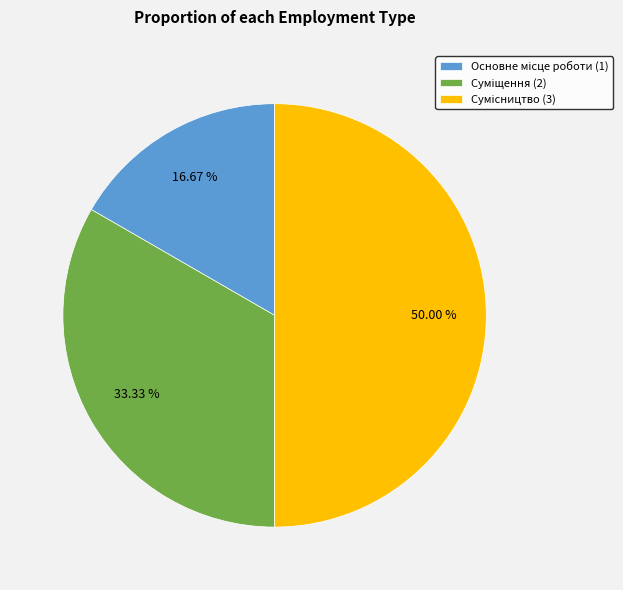

Is the sum of Основне місце роботи and Сумісництво greater than half?

Yes